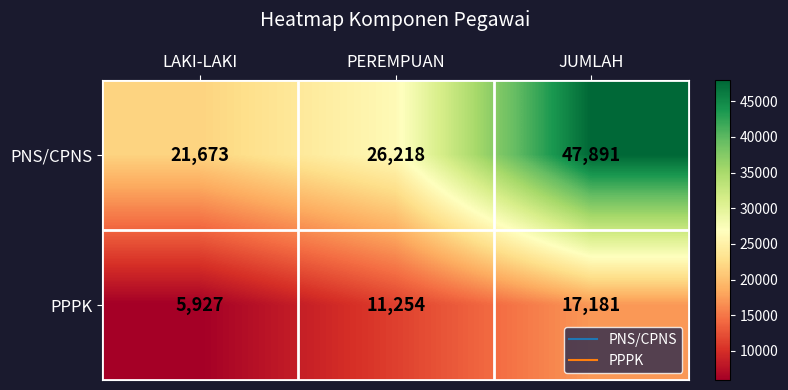

Which series changed the most between LAKI-LAKI and JUMLAH?

PNS/CPNS